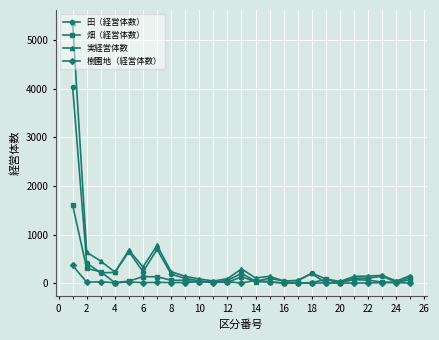

How many categories are shown in the chart?

25